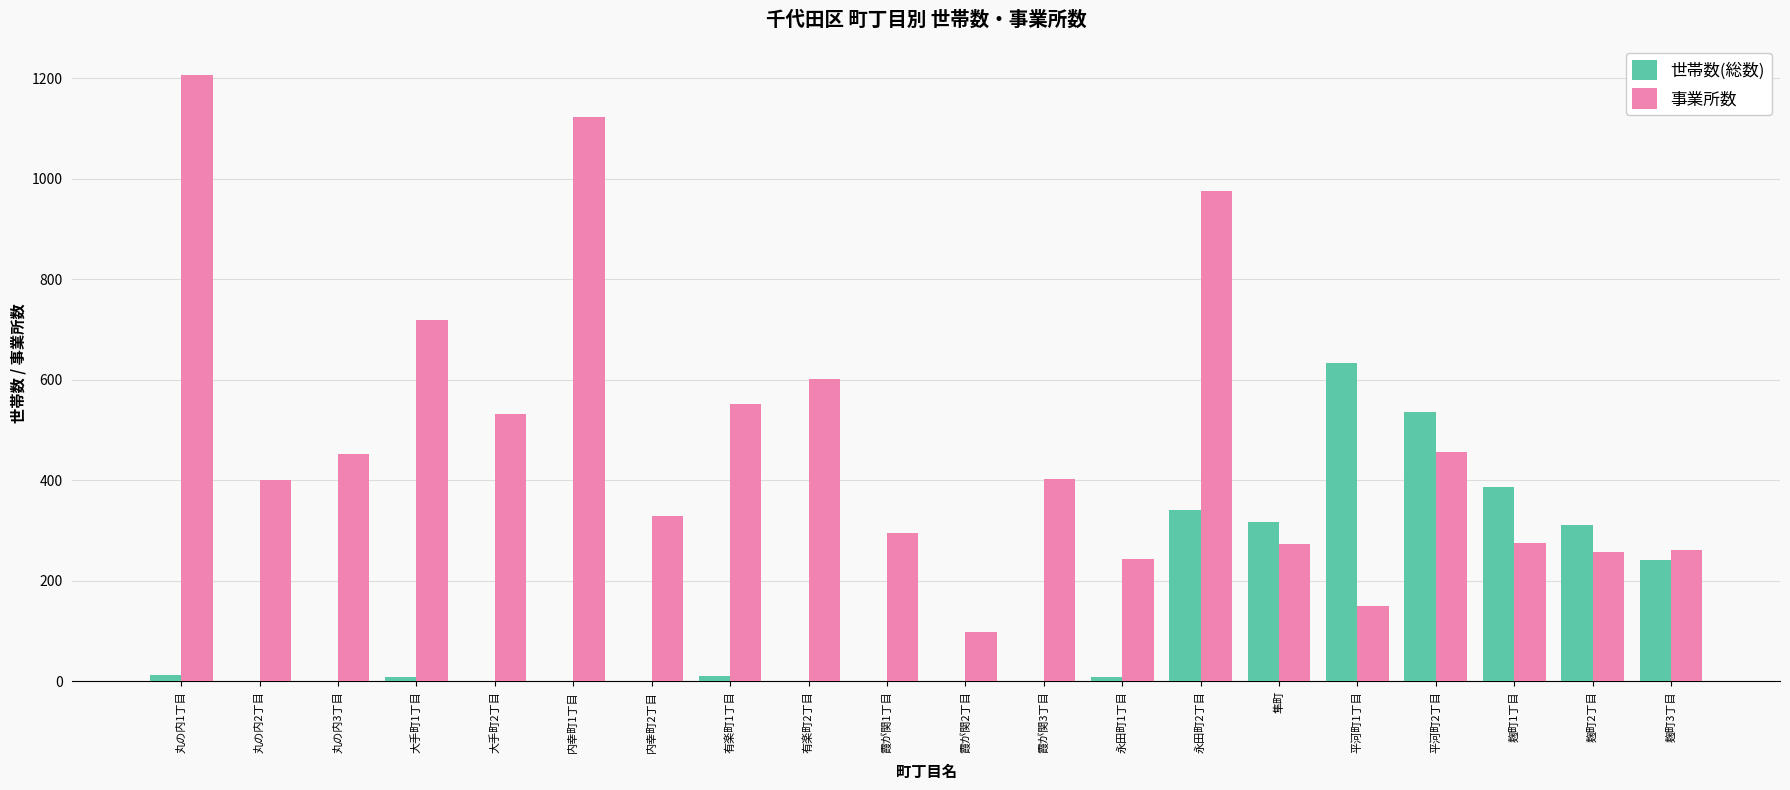

Are the bars grouped side by side (vs. stacked)?

Yes